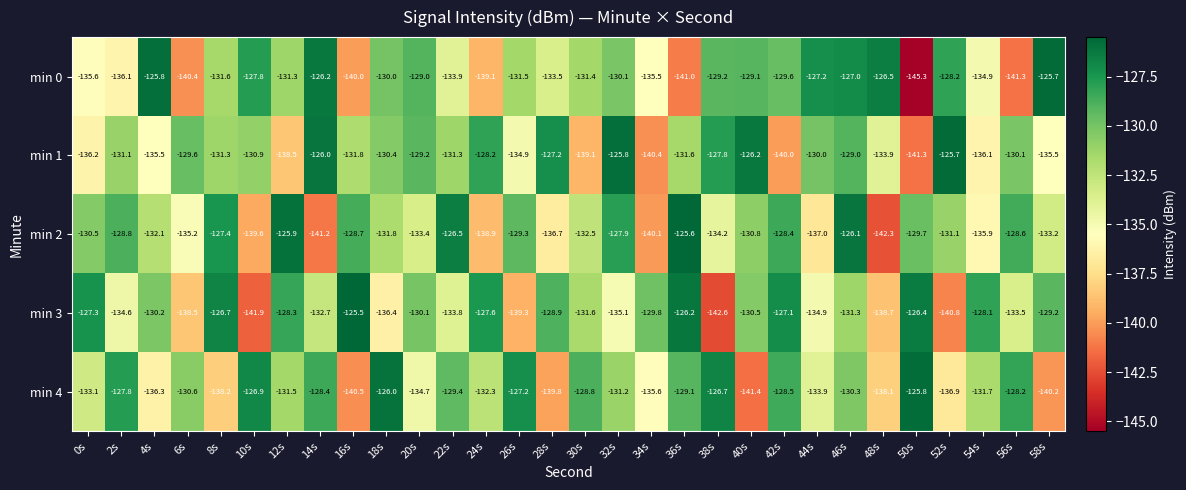

Where is min 2 nearest to the value -133?

58s